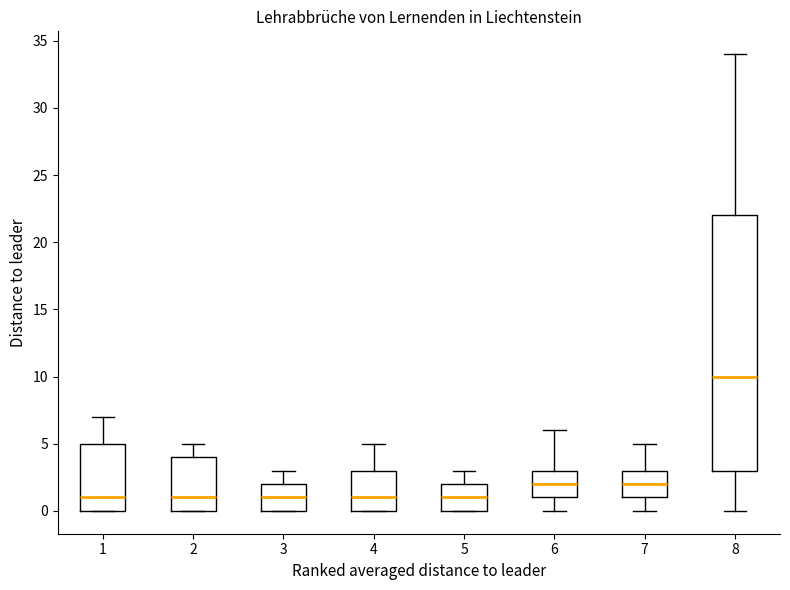

Reading left to right, read every box against the y-axis: the position of its median line, the range the box covers, and the ends of its whiskers. The values are not printed on the chart, so give them approximately, as read against the axis.

1: median 1, box 0 to 5, whiskers 0 to 7
2: median 1, box 0 to 4, whiskers 0 to 5
3: median 1, box 0 to 2, whiskers 0 to 3
4: median 1, box 0 to 3, whiskers 0 to 5
5: median 1, box 0 to 2, whiskers 0 to 3
6: median 2, box 1 to 3, whiskers 0 to 6
7: median 2, box 1 to 3, whiskers 0 to 5
8: median 10, box 3 to 22, whiskers 0 to 34